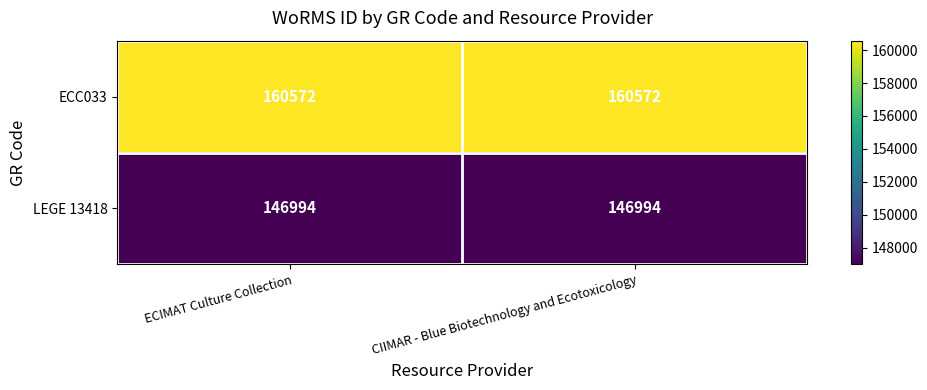

What is the difference between the highest and lowest values at CIIMAR - Blue Biotechnology and Ecotoxicology?

13578